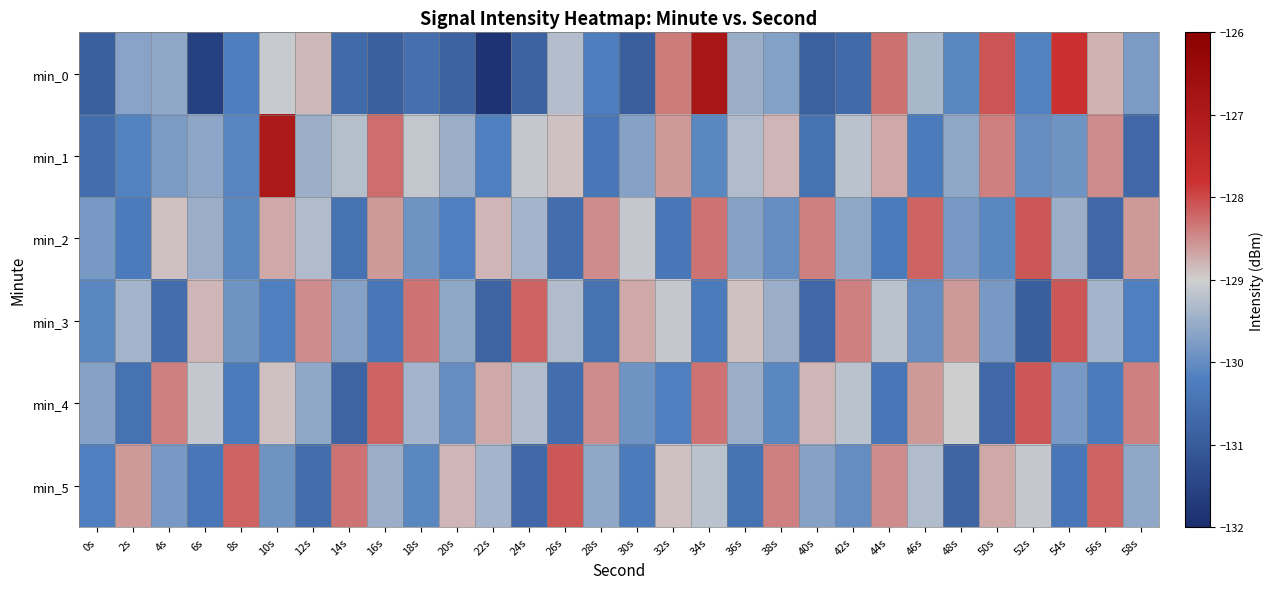

Reading left to right, what are all the values shown in this chart?

min_0: 0s=-130.9	2s=-129.7	4s=-129.6	6s=-131.6	8s=-130.2	10s=-129.1	12s=-128.8	14s=-130.7	16s=-130.9	18s=-130.6	20s=-130.8	22s=-131.9	24s=-130.8	26s=-129.3	28s=-130.2	30s=-130.9	32s=-128.4	34s=-126.9	36s=-129.5	38s=-129.7	40s=-130.9	42s=-130.7	44s=-128.3	46s=-129.4	48s=-130.1	50s=-128.1	52s=-130.2	54s=-127.8	56s=-128.8	58s=-129.8
min_1: 0s=-130.6	2s=-130.2	4s=-129.8	6s=-129.6	8s=-130.1	10s=-127.0	12s=-129.5	14s=-129.2	16s=-128.3	18s=-129.1	20s=-129.5	22s=-130.2	24s=-129.1	26s=-128.9	28s=-130.4	30s=-129.7	32s=-128.6	34s=-130.1	36s=-129.3	38s=-128.8	40s=-130.5	42s=-129.2	44s=-128.7	46s=-130.3	48s=-129.6	50s=-128.4	52s=-130.0	54s=-129.9	56s=-128.5	58s=-130.7
min_2: 0s=-129.8	2s=-130.3	4s=-128.9	6s=-129.5	8s=-130.1	10s=-128.7	12s=-129.3	14s=-130.5	16s=-128.6	18s=-129.9	20s=-130.2	22s=-128.8	24s=-129.4	26s=-130.6	28s=-128.5	30s=-129.1	32s=-130.4	34s=-128.3	36s=-129.7	38s=-130.0	40s=-128.4	42s=-129.6	44s=-130.3	46s=-128.2	48s=-129.8	50s=-130.1	52s=-128.1	54s=-129.5	56s=-130.7	58s=-128.6
min_3: 0s=-130.1	2s=-129.4	4s=-130.6	6s=-128.8	8s=-129.9	10s=-130.2	12s=-128.5	14s=-129.7	16s=-130.4	18s=-128.3	20s=-129.6	22s=-130.8	24s=-128.2	26s=-129.3	28s=-130.5	30s=-128.7	32s=-129.1	34s=-130.3	36s=-128.9	38s=-129.5	40s=-130.7	42s=-128.4	44s=-129.2	46s=-130.0	48s=-128.6	50s=-129.8	52s=-130.9	54s=-128.1	56s=-129.4	58s=-130.2
min_4: 0s=-129.7	2s=-130.5	4s=-128.4	6s=-129.1	8s=-130.3	10s=-128.9	12s=-129.6	14s=-130.8	16s=-128.2	18s=-129.4	20s=-130.0	22s=-128.7	24s=-129.3	26s=-130.6	28s=-128.5	30s=-129.9	32s=-130.2	34s=-128.3	36s=-129.5	38s=-130.1	40s=-128.8	42s=-129.2	44s=-130.4	46s=-128.6	48s=-129.0	50s=-130.7	52s=-128.1	54s=-129.8	56s=-130.3	58s=-128.4
min_5: 0s=-130.2	2s=-128.6	4s=-129.8	6s=-130.4	8s=-128.2	10s=-129.9	12s=-130.6	14s=-128.3	16s=-129.5	18s=-130.1	20s=-128.8	22s=-129.4	24s=-130.7	26s=-128.1	28s=-129.6	30s=-130.3	32s=-128.9	34s=-129.2	36s=-130.5	38s=-128.4	40s=-129.7	42s=-130.0	44s=-128.5	46s=-129.3	48s=-130.8	50s=-128.7	52s=-129.1	54s=-130.4	56s=-128.2	58s=-129.6